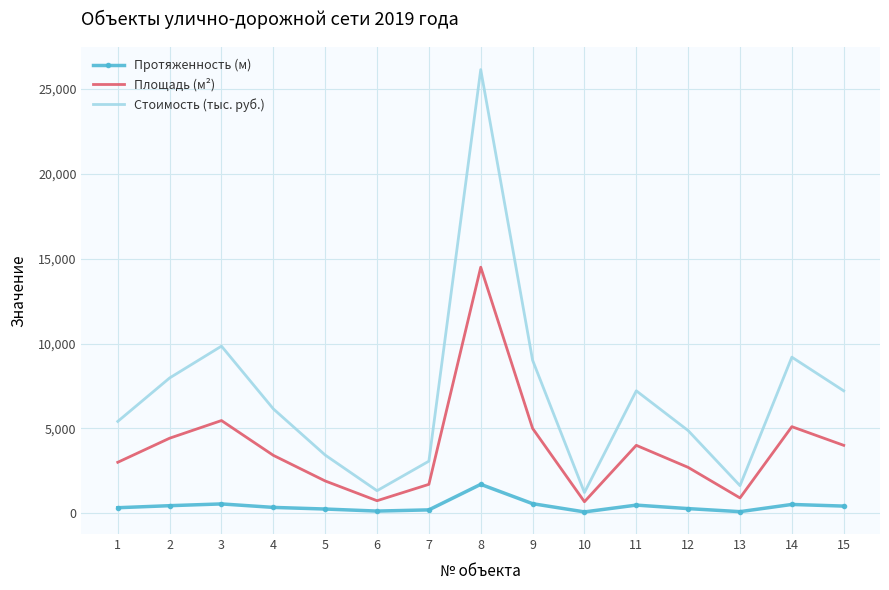

What is the maximum value shown in the chart?

26149.5